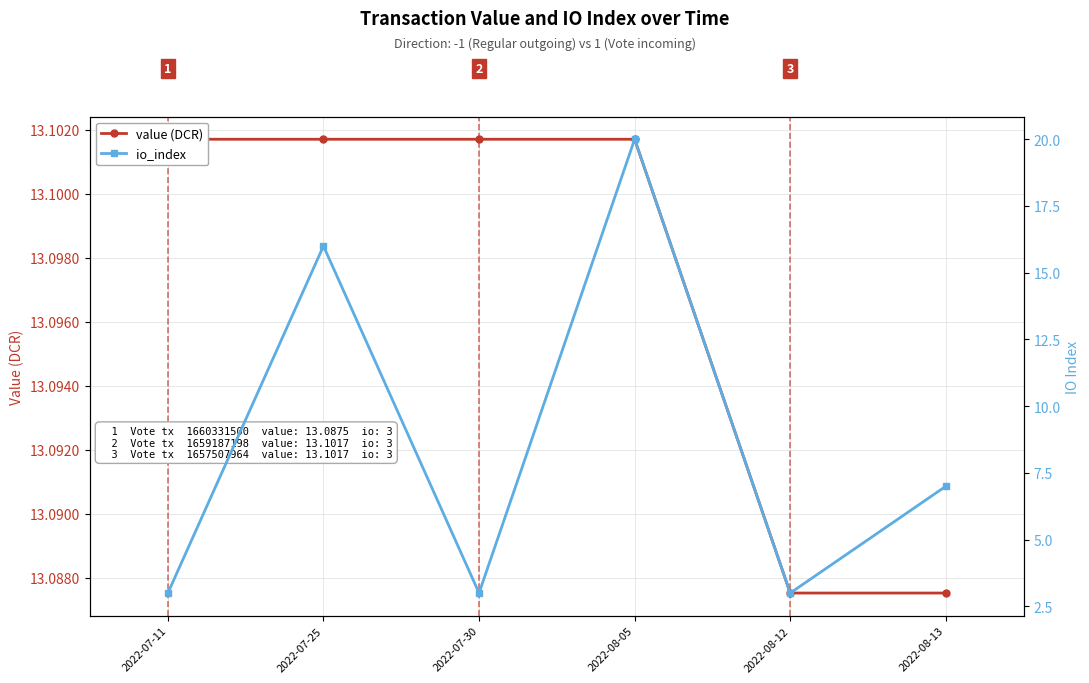

Is it true that value (DCR) equals 6.9 at 2022-07-11?

False